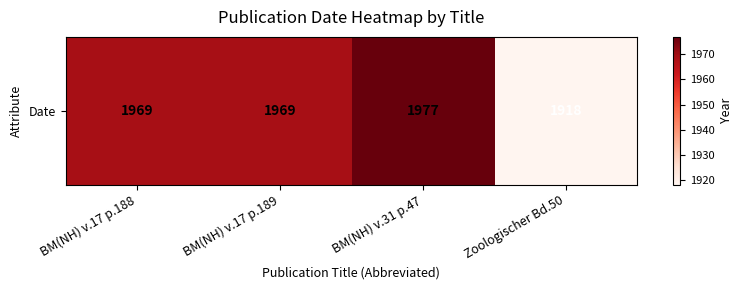

Where does the data first go above 1969?

BM(NH) v.31 p.47